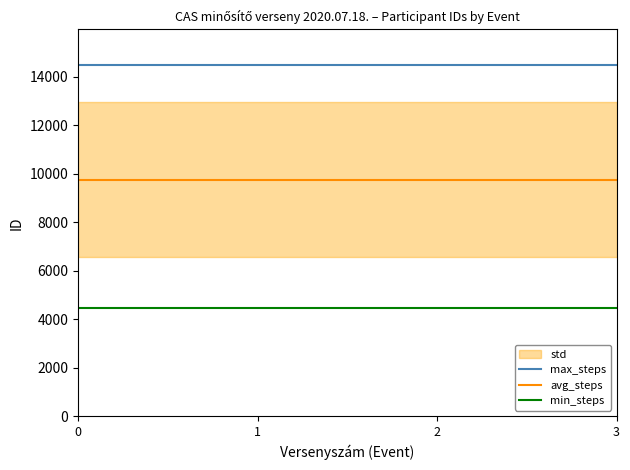

True or false: max_steps and min_steps cross at least once.

False